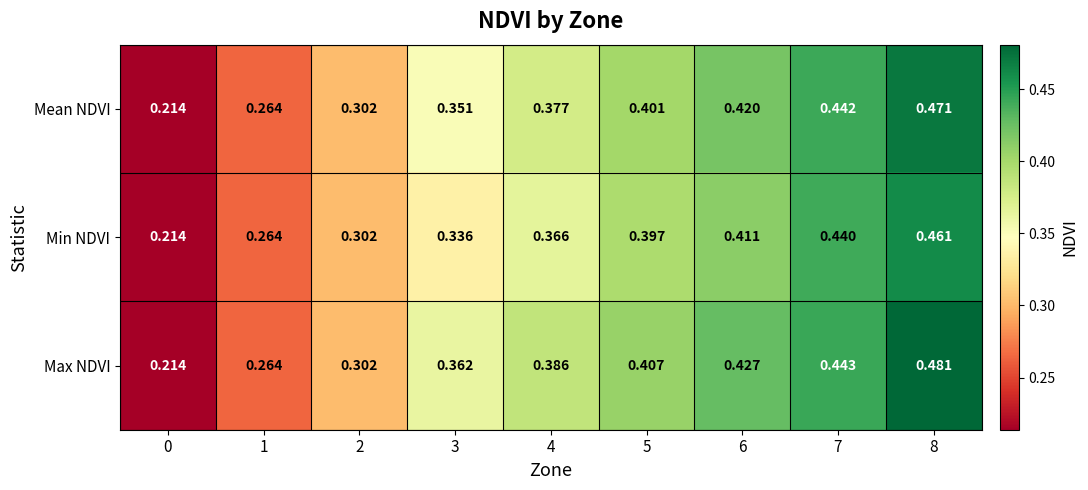

List the series in order of their overall mean, highest first.

Max NDVI, Mean NDVI, Min NDVI